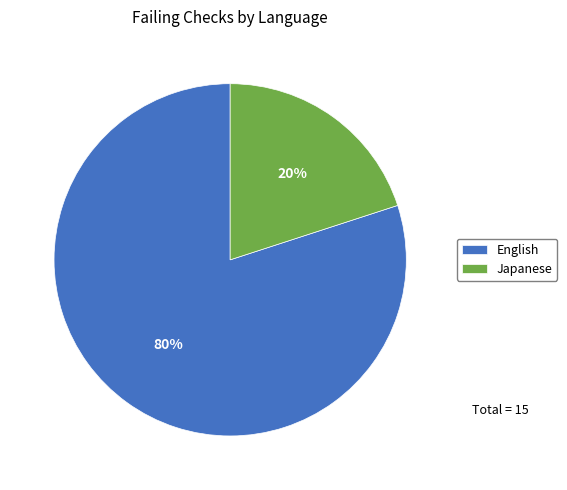

Which slice is the largest?

English